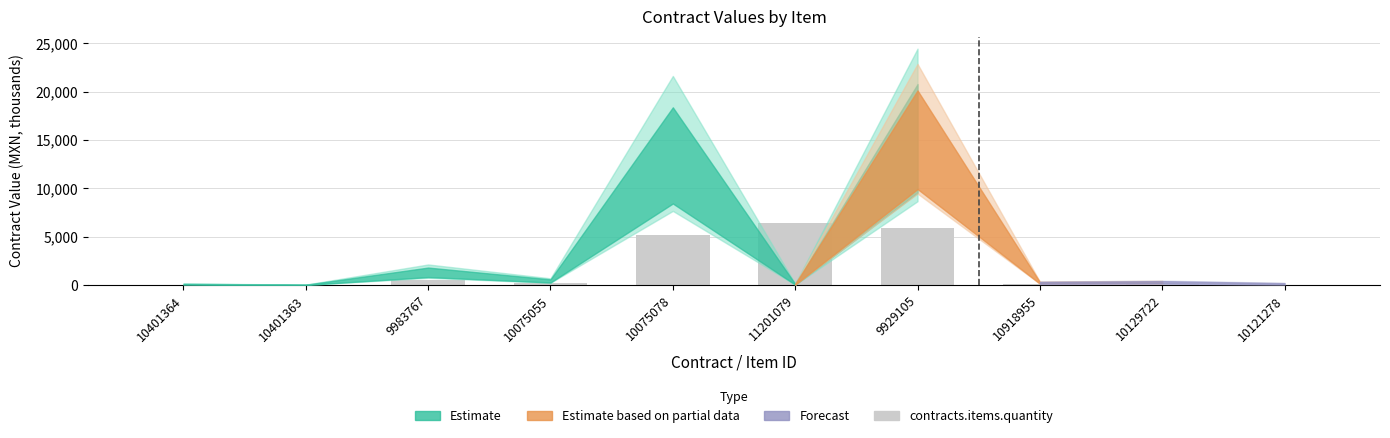

Which has a higher value, 9929105 or 9983767?

9929105